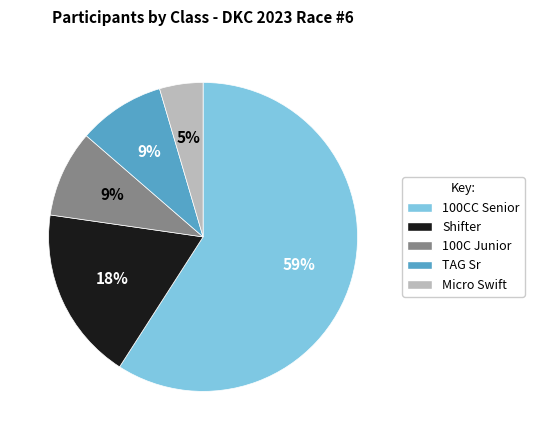

Do Micro Swift and 100CC Senior together represent more than half of the pie?

Yes